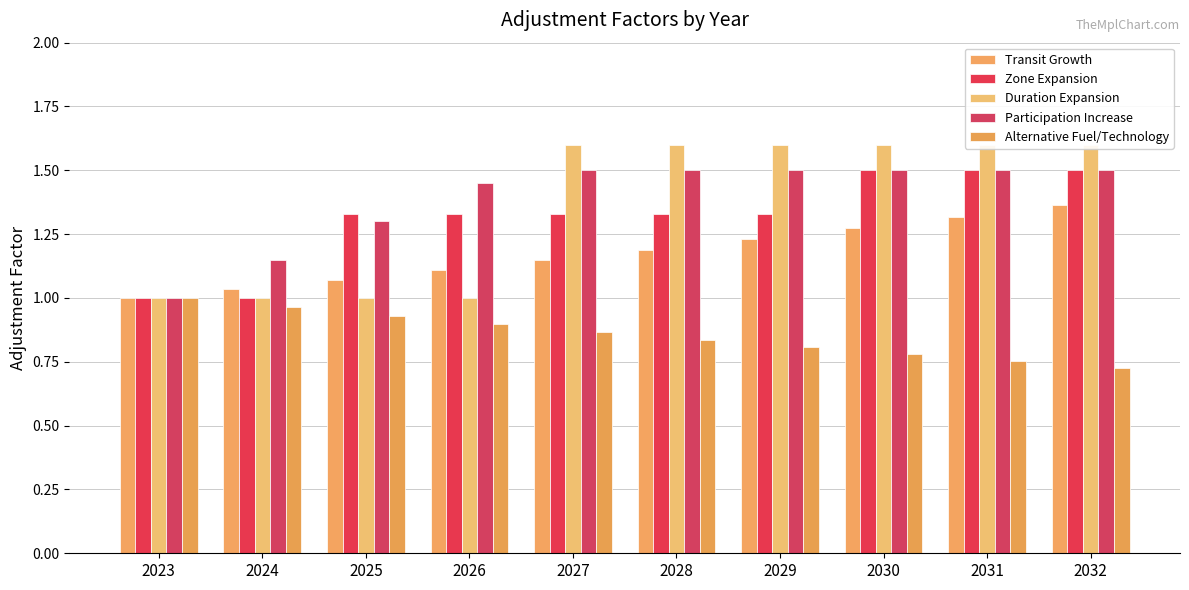

What is the approximate value of Duration Expansion at 2025?

1.0